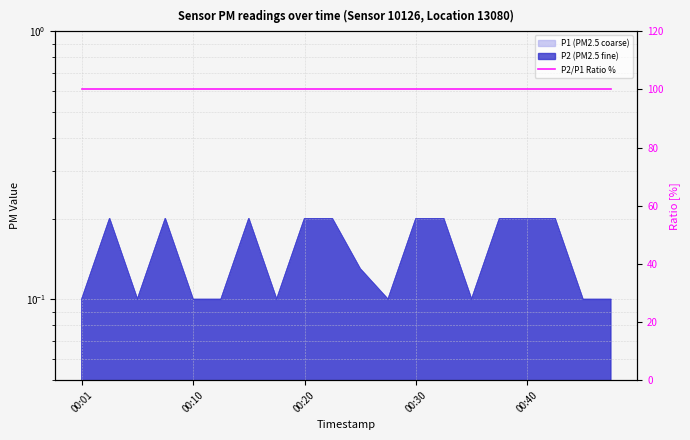

Which category has the lowest value in the P2 series?

00:01